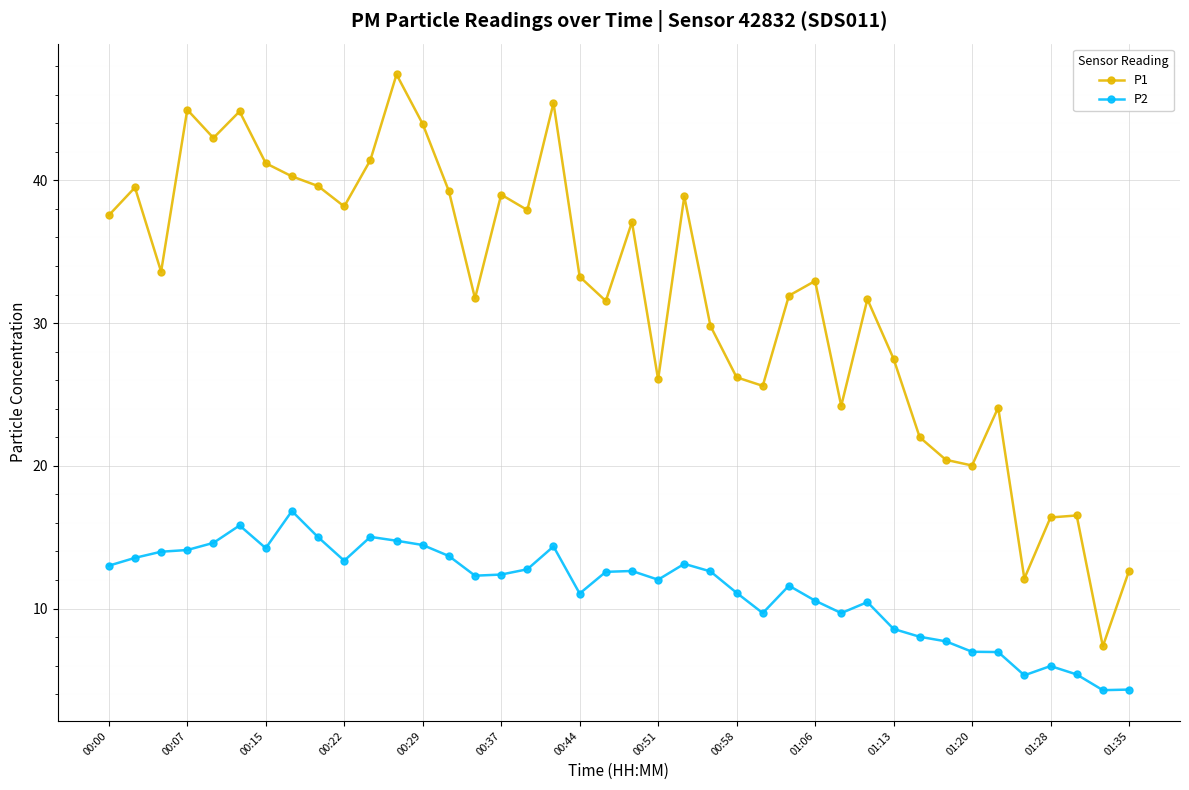

Which series has the widest spread of values?

P1